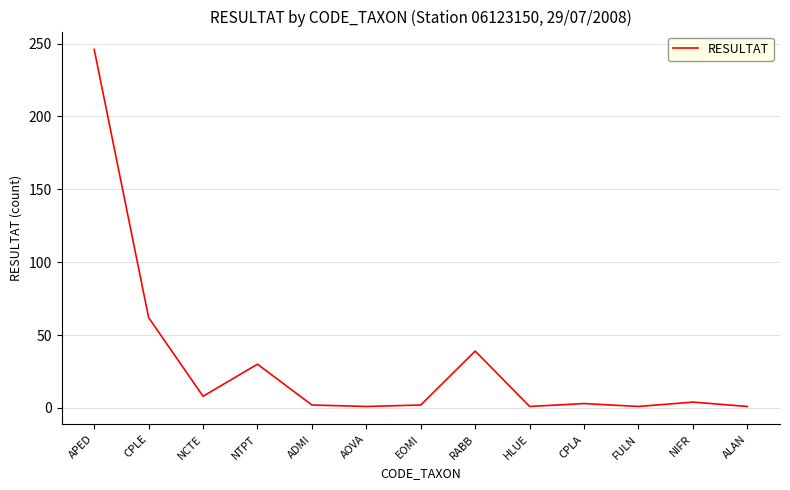

Which label corresponds to the largest value in the chart?

APED